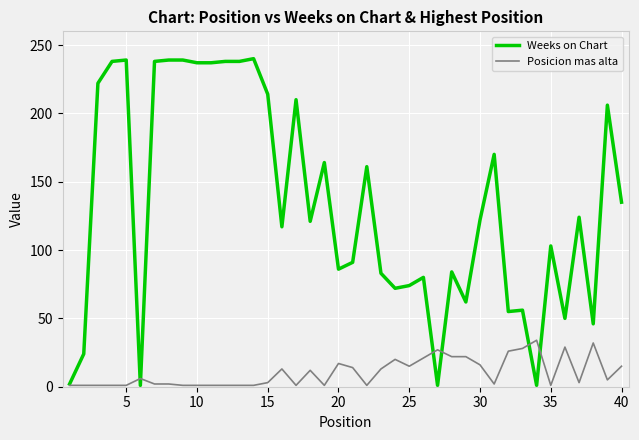

Rank the series by their maximum value, from highest to lowest.

Weeks on Chart, Posicion mas alta